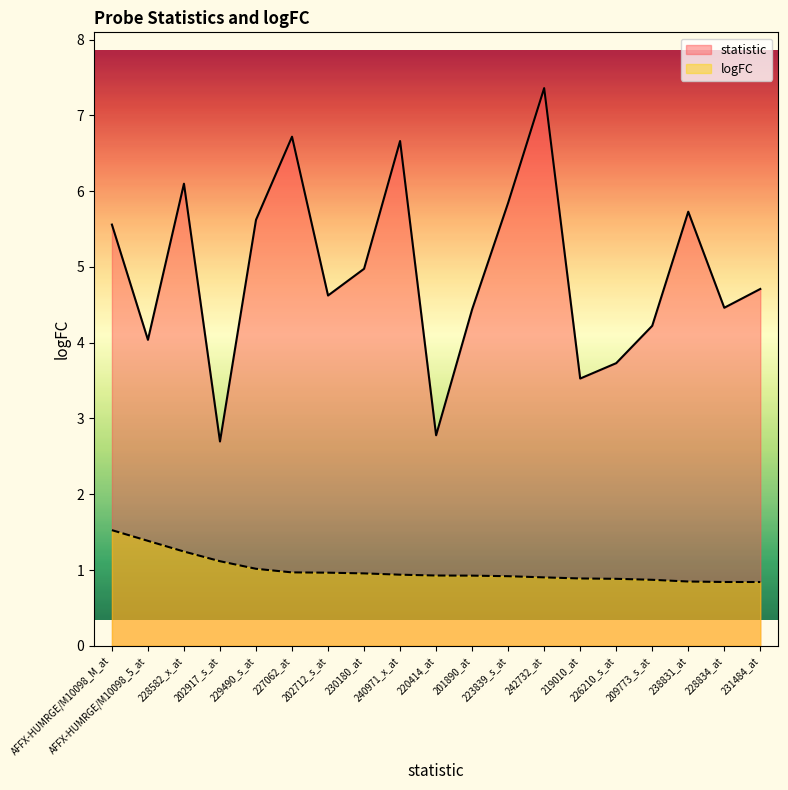

Is the value of logFC at 228834_at greater than the value of statistic at 202712_s_at?

No